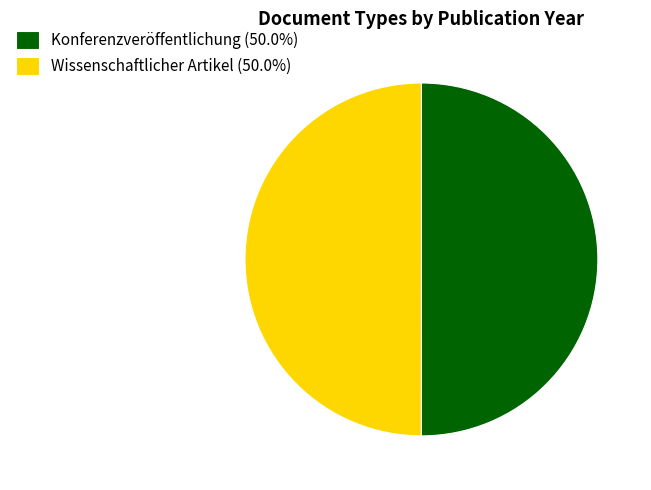

What is the ratio of the value at Wissenschaftlicher Artikel (50.0%) to the value at Konferenzveröffentlichung (50.0%)?

1.0